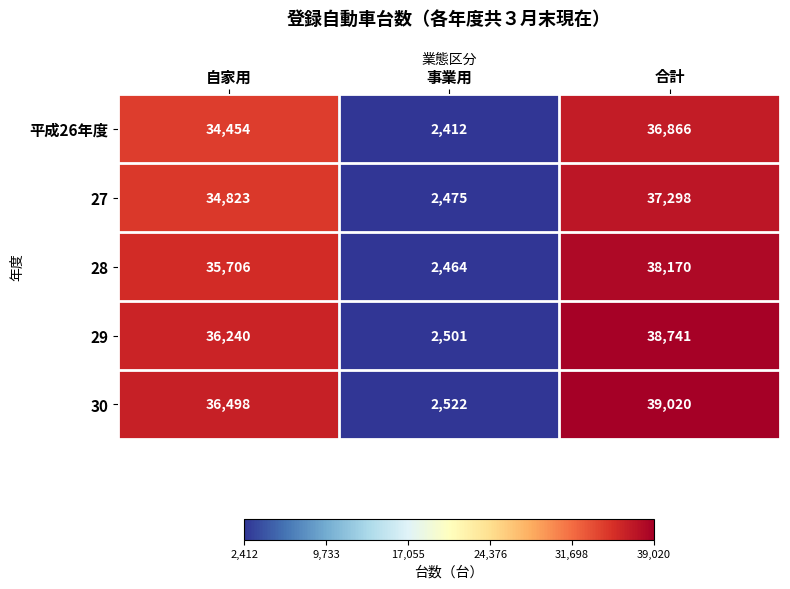

True or false: 30 has a value of 39020 at 合計.

True